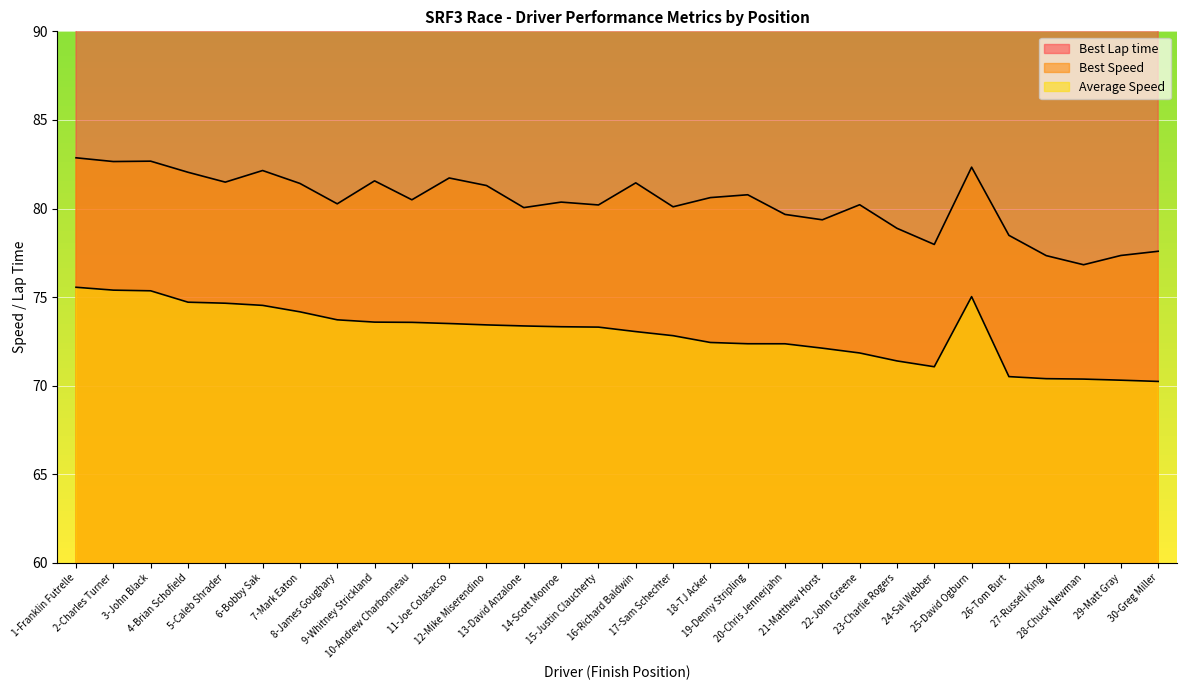

At which category does Best Speed reach its first local peak?

3-John Black